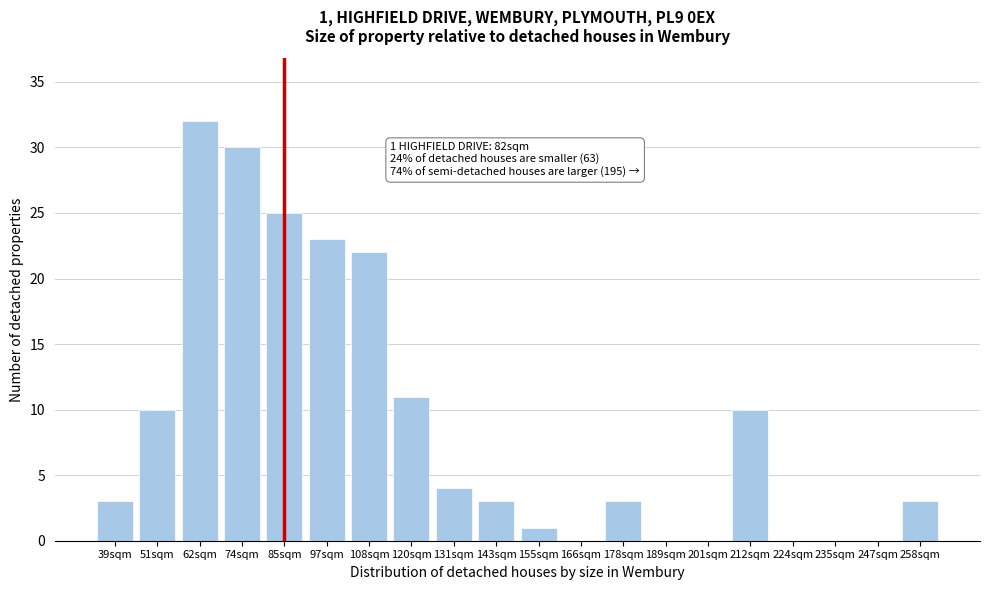

Reading left to right, transcribe all the data shown in this chart.

39sqm=3	51sqm=10	62sqm=32	74sqm=30	85sqm=25	97sqm=23	108sqm=22	120sqm=11	131sqm=4	143sqm=3	155sqm=1	166sqm=0	178sqm=3	189sqm=0	201sqm=0	212sqm=10	224sqm=0	235sqm=0	247sqm=0	258sqm=3